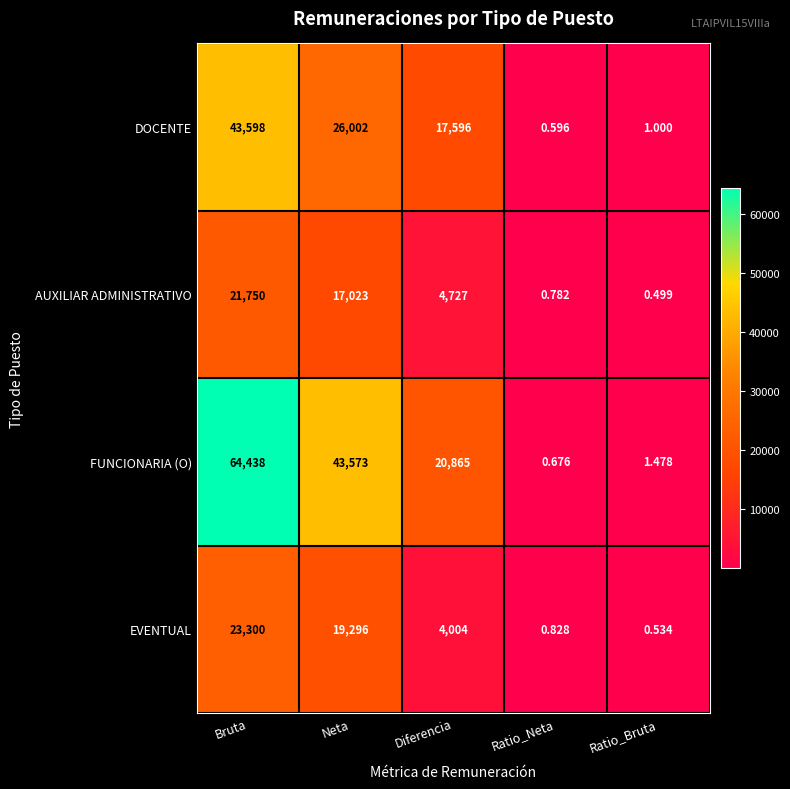

Which category has the lowest value in the AUXILIAR ADMINISTRATIVO series?

Ratio_Bruta